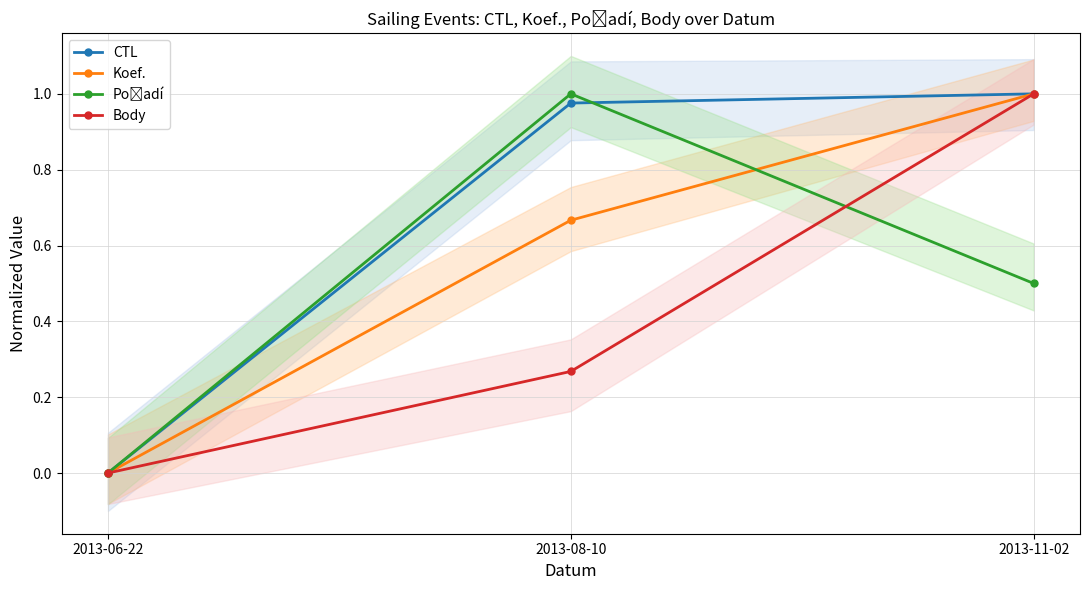

Which category has the highest value in the Body series?

2013-11-02